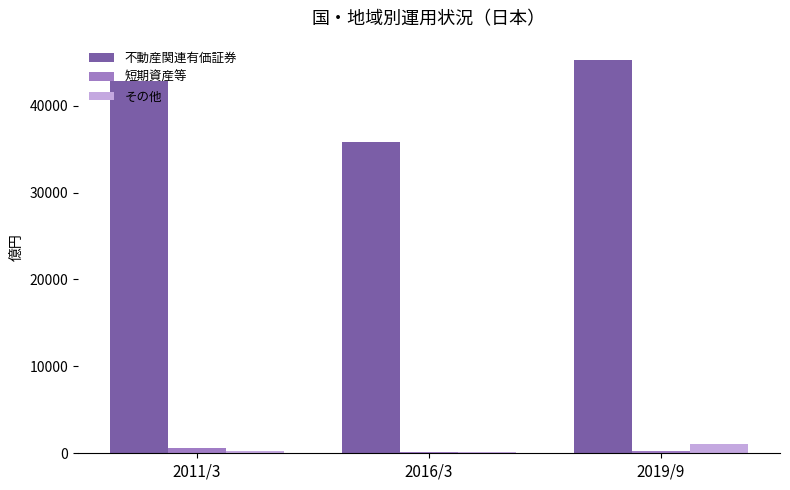

What is the sum of all その他 values?

1532.3